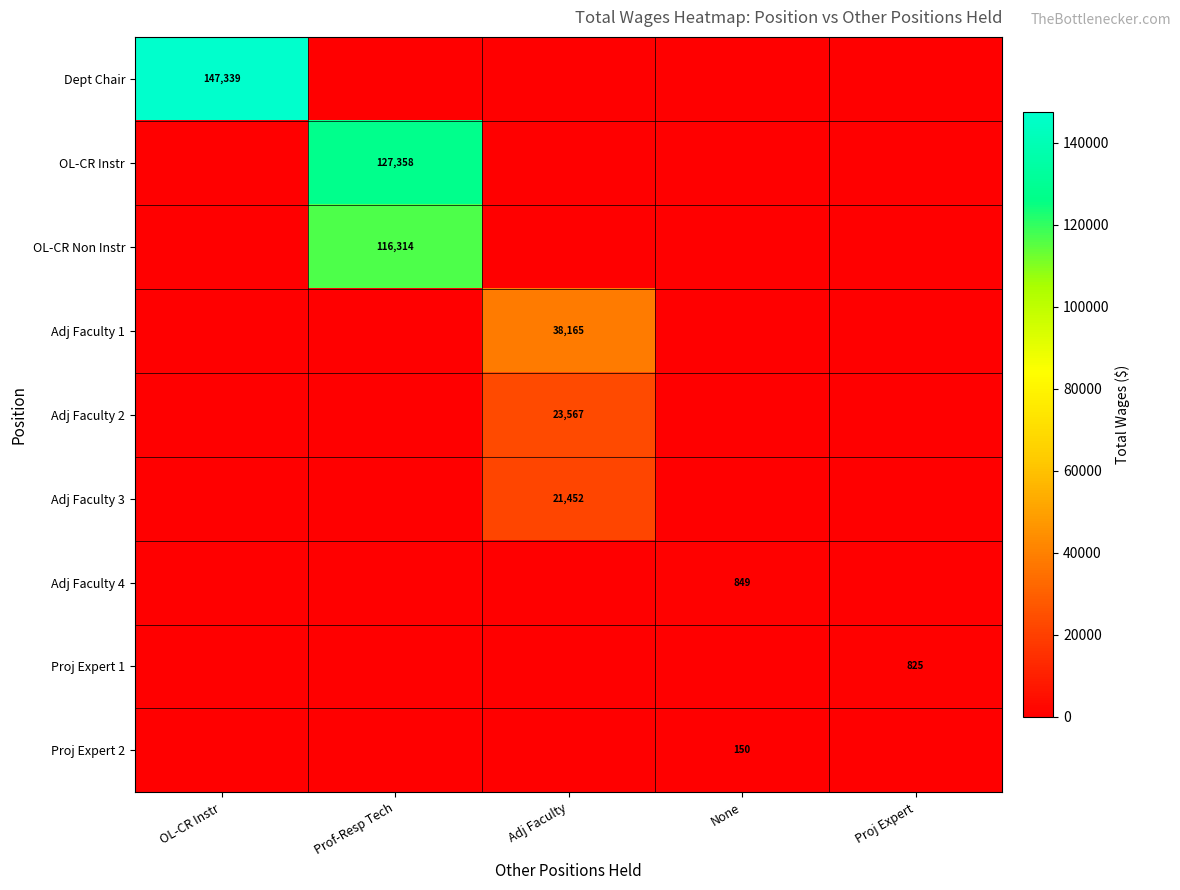

Count the number of categories in the chart.

5